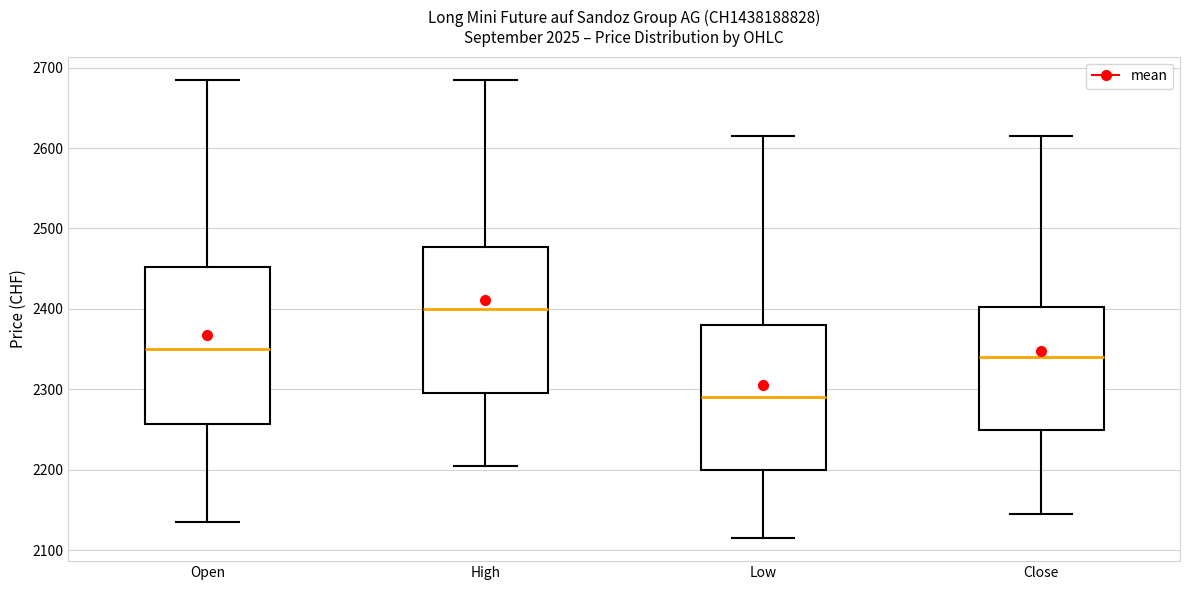

Reading left to right, transcribe this box plot: for each box, give where its median line is, the range the box spans, and where its two whiskers end, as read against the y-axis. The values are not printed on the chart, so give them approximately, as read against the axis.

Open: median 2350, box 2260 to 2450, whiskers 2140 to 2690
High: median 2400, box 2300 to 2480, whiskers 2210 to 2690
Low: median 2290, box 2200 to 2380, whiskers 2120 to 2620
Close: median 2340, box 2250 to 2400, whiskers 2150 to 2620